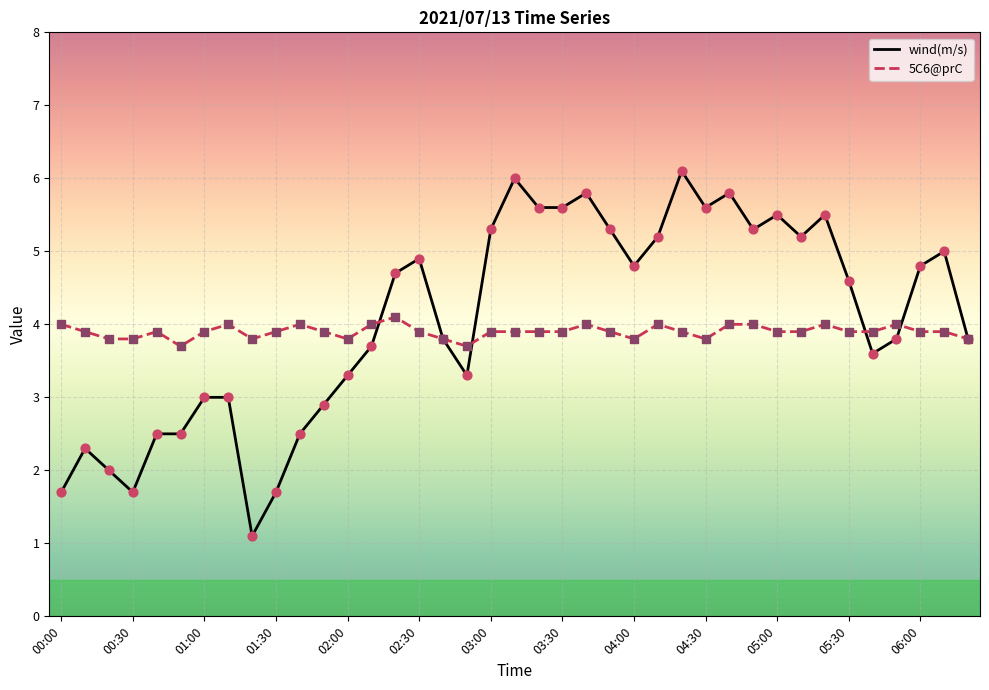

Which series has the largest total across all categories?

wind(m/s)